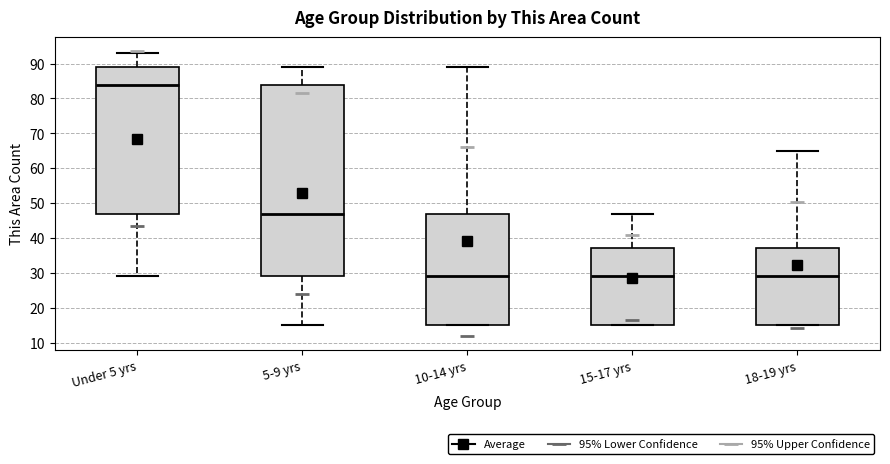

Which box's median line is the highest?

Under 5 yrs